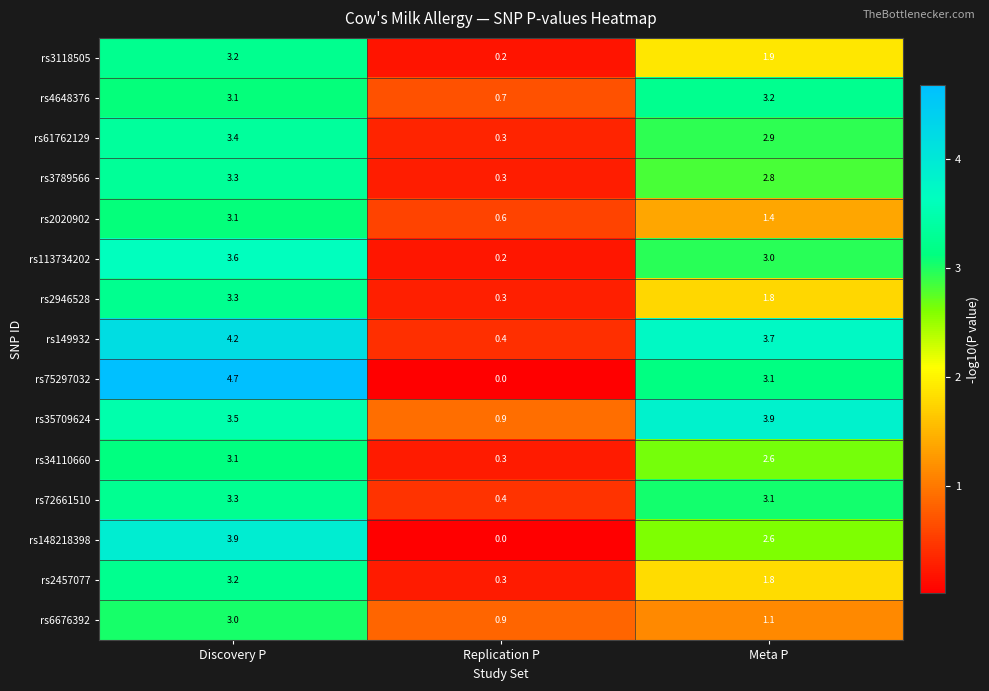

The rs148218398 series shows 0.0 at Replication P. True or false?

True